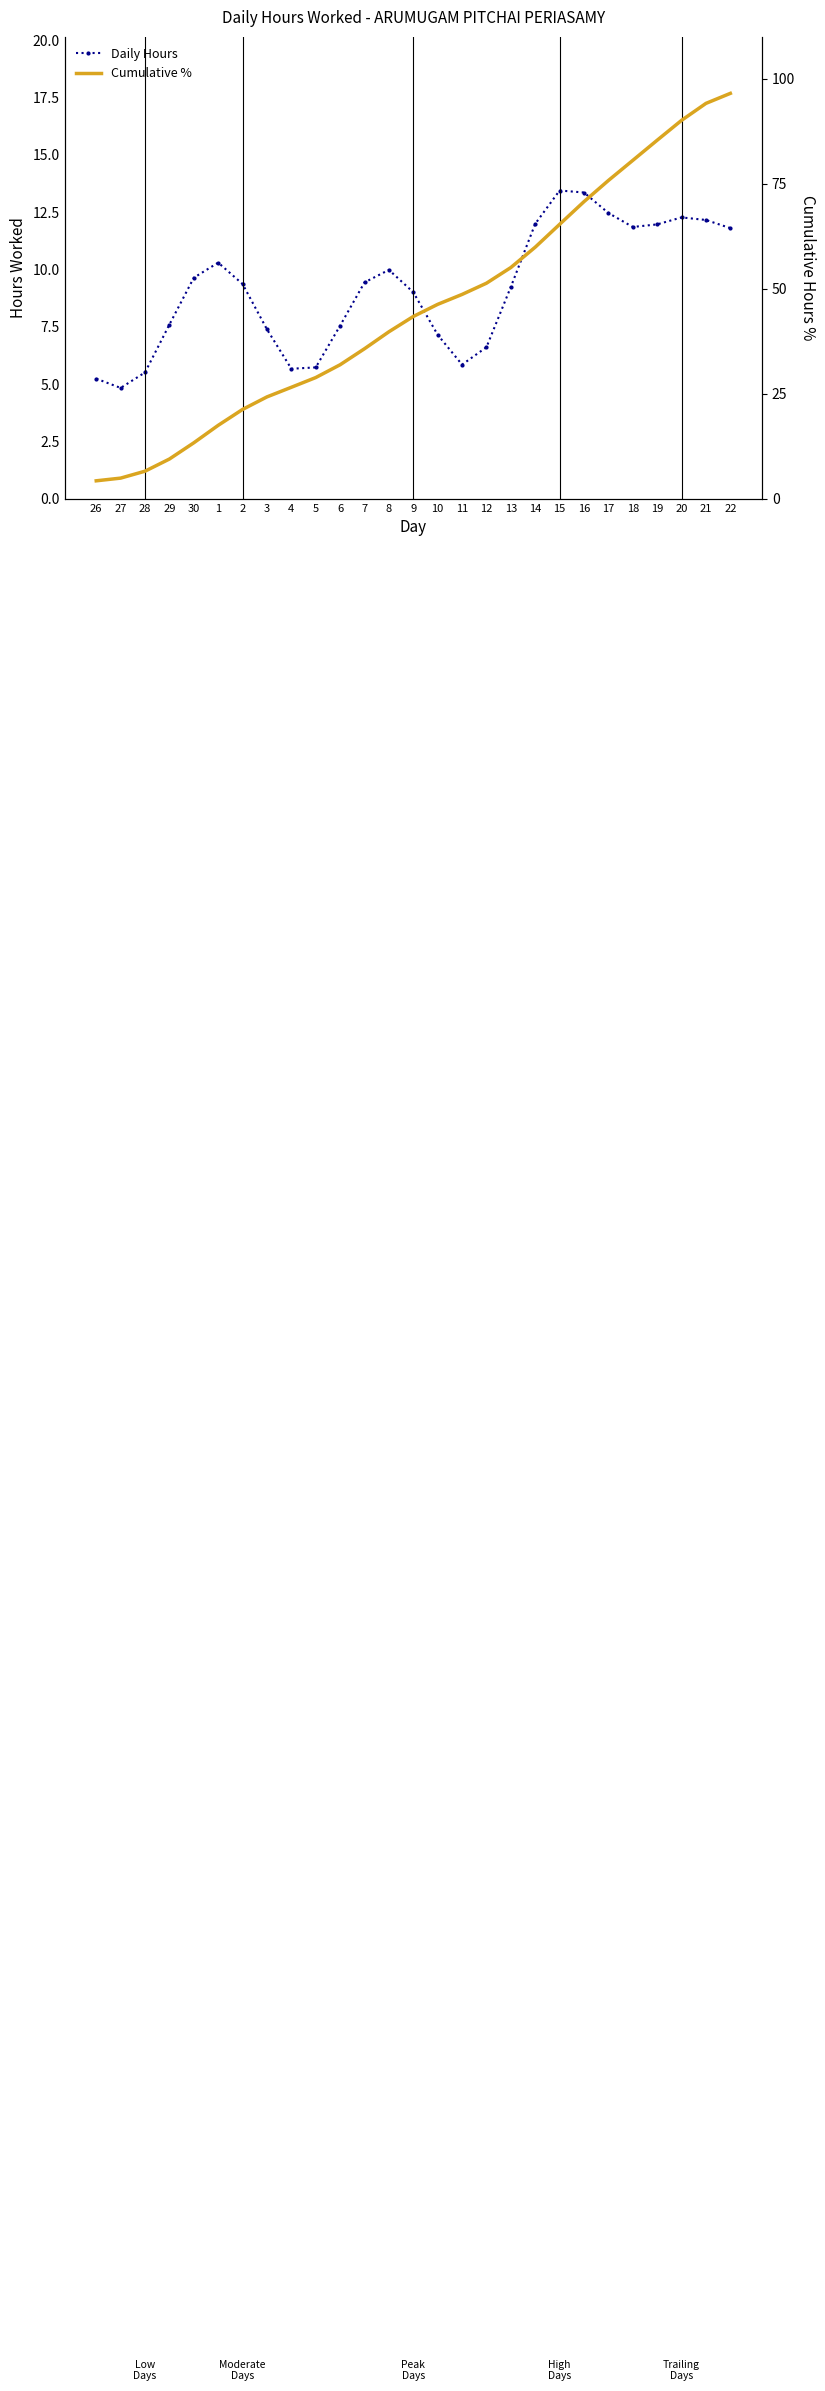

The Cumulative % series shows 3.1 at 28. True or false?

False